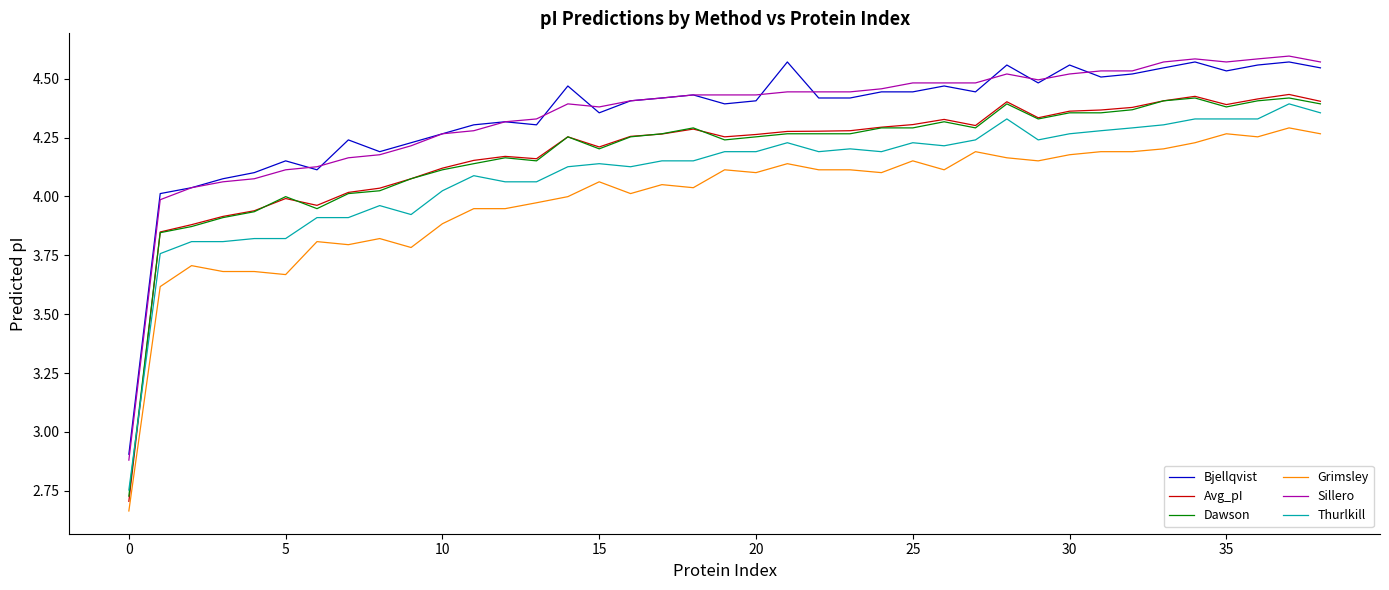

What is the difference between the maximum and minimum values in the Bjellqvist series?

1.7